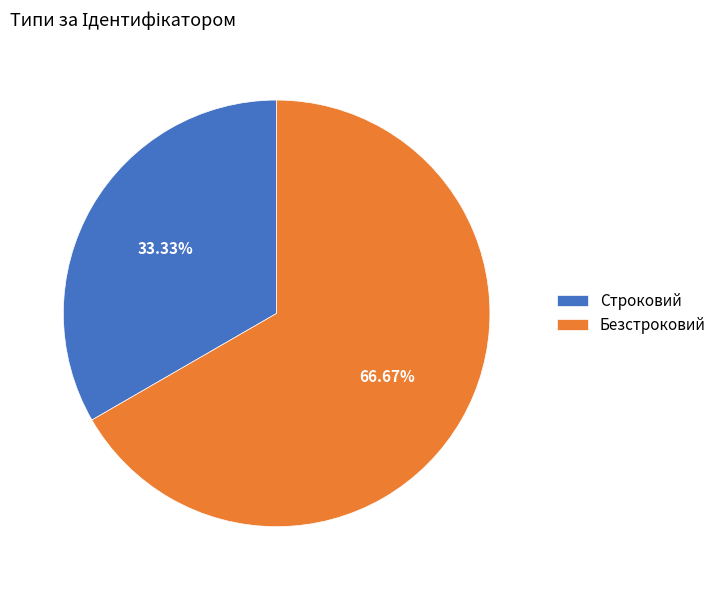

Does Безстроковий account for over 50% of the chart?

Yes